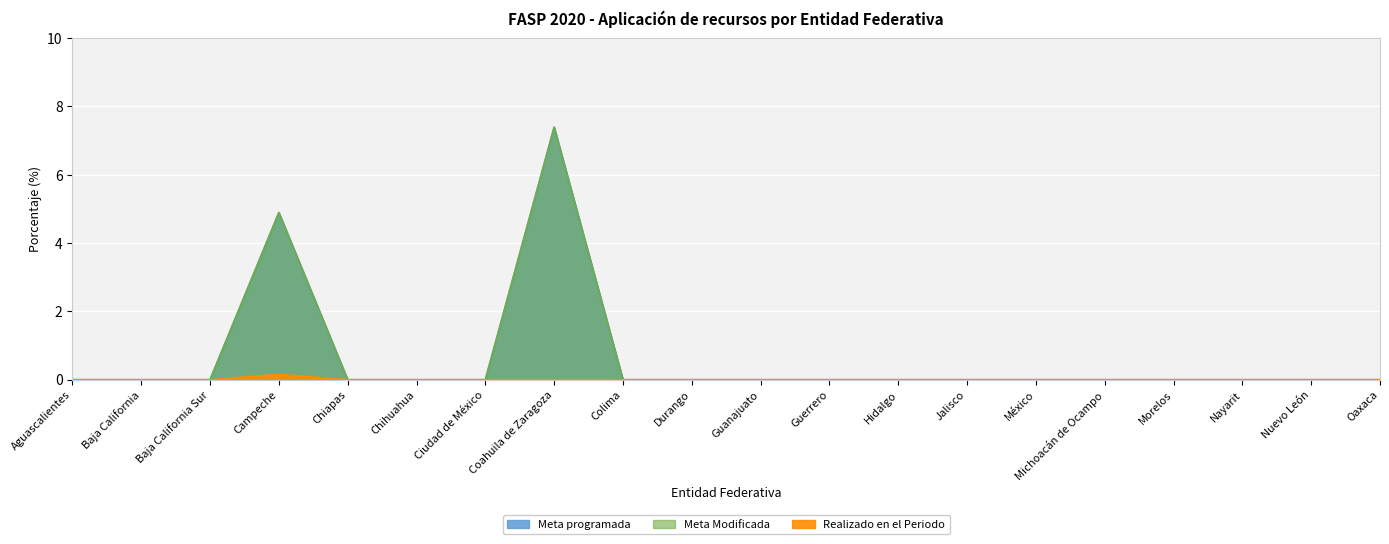

Which series has the widest spread of values?

Meta programada